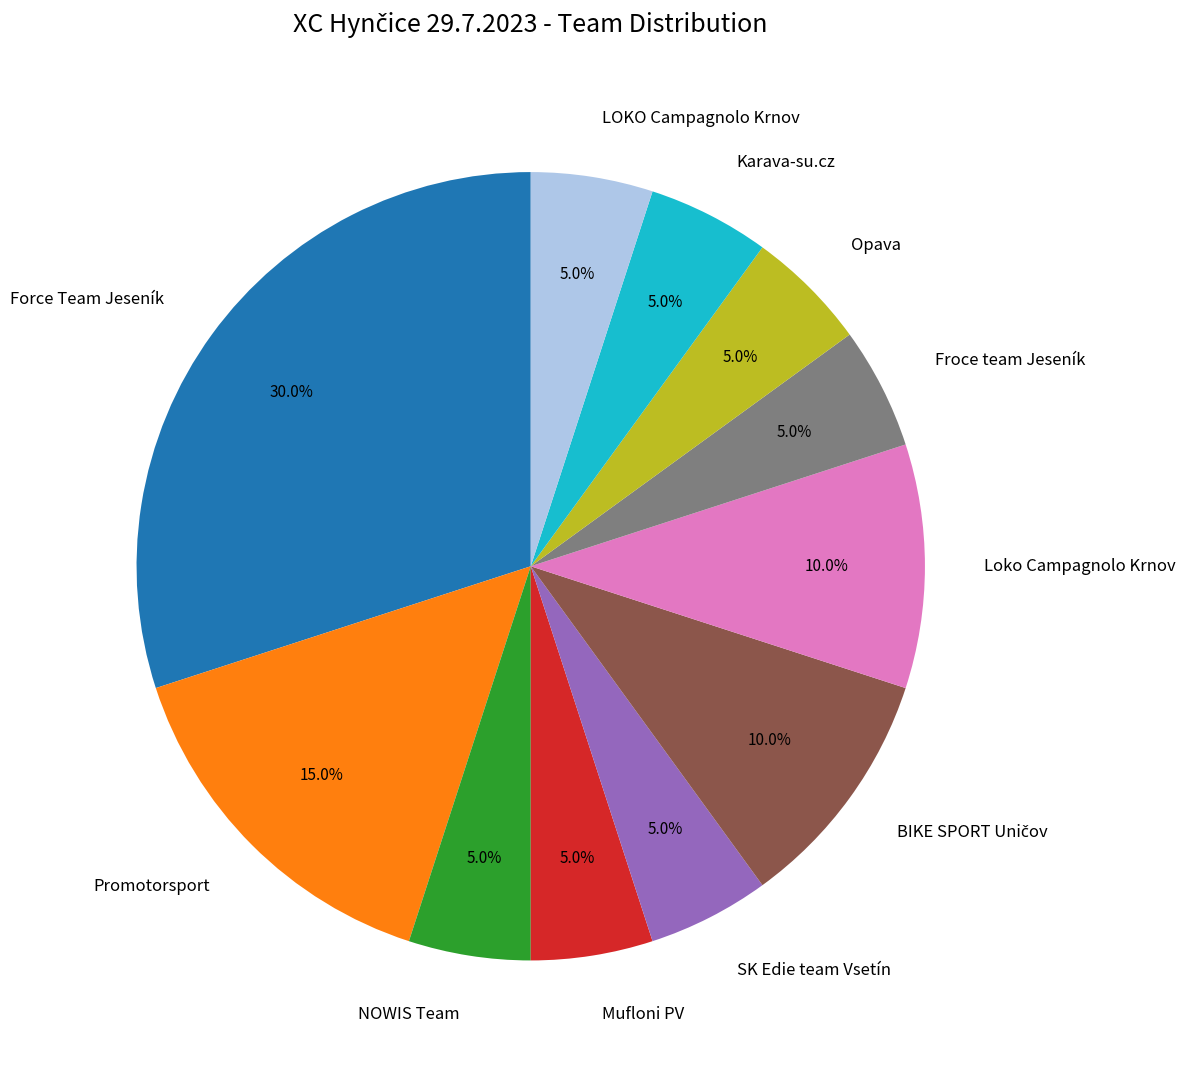

True or false: Force Team Jeseník accounts for 21% of the total.

False